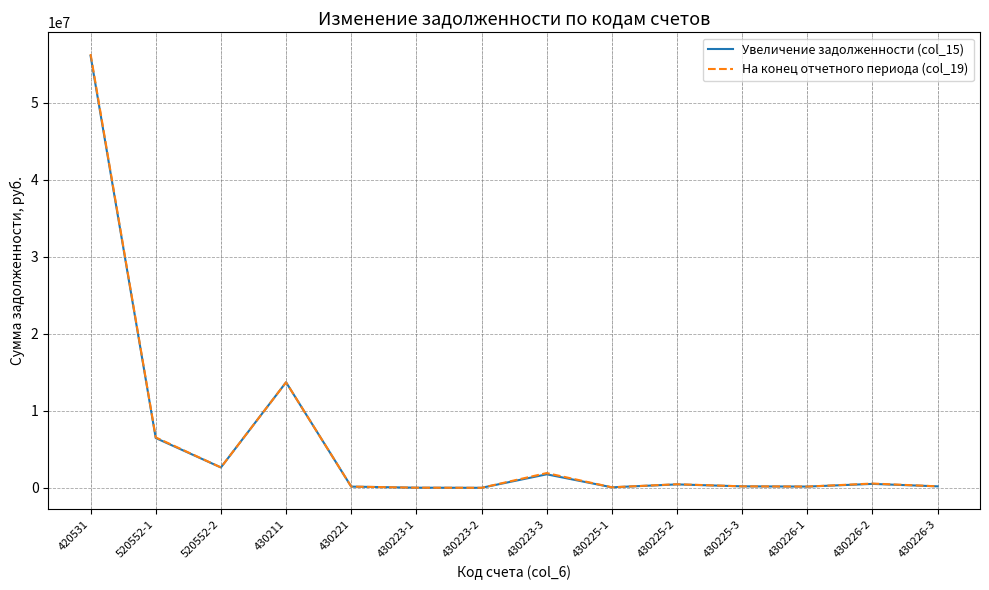

Which series has the largest range (max minus min)?

На конец отчетного периода (col_19)